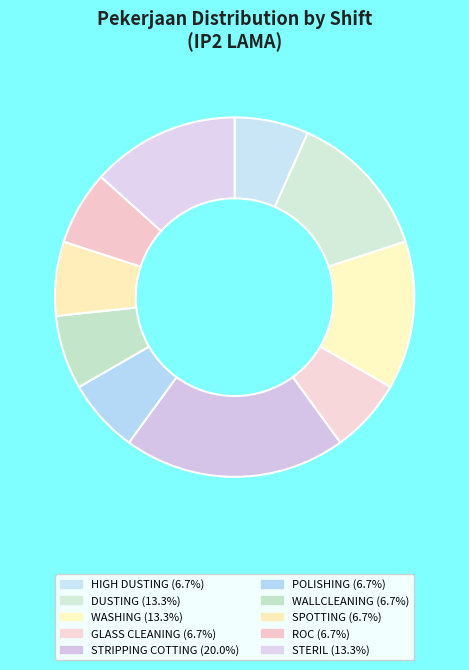

Is there a majority slice in this chart?

No